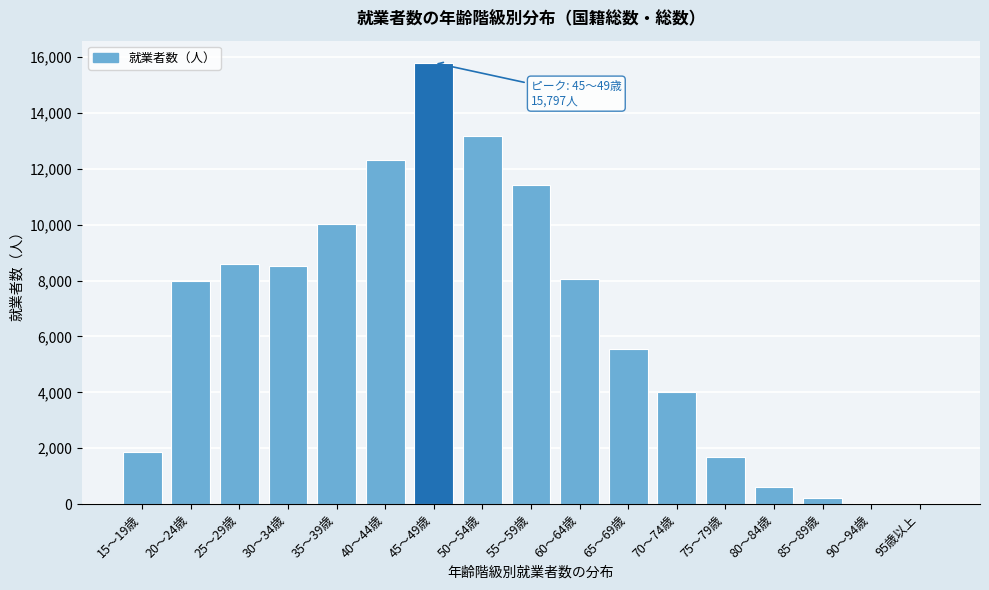

What is the sum of all values?

109815